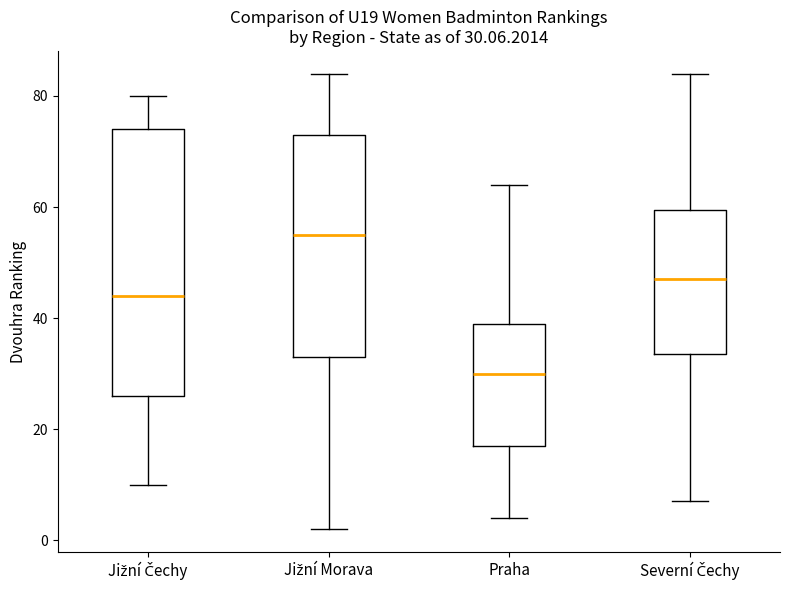

Which box has the highest median line?

Jižní Morava